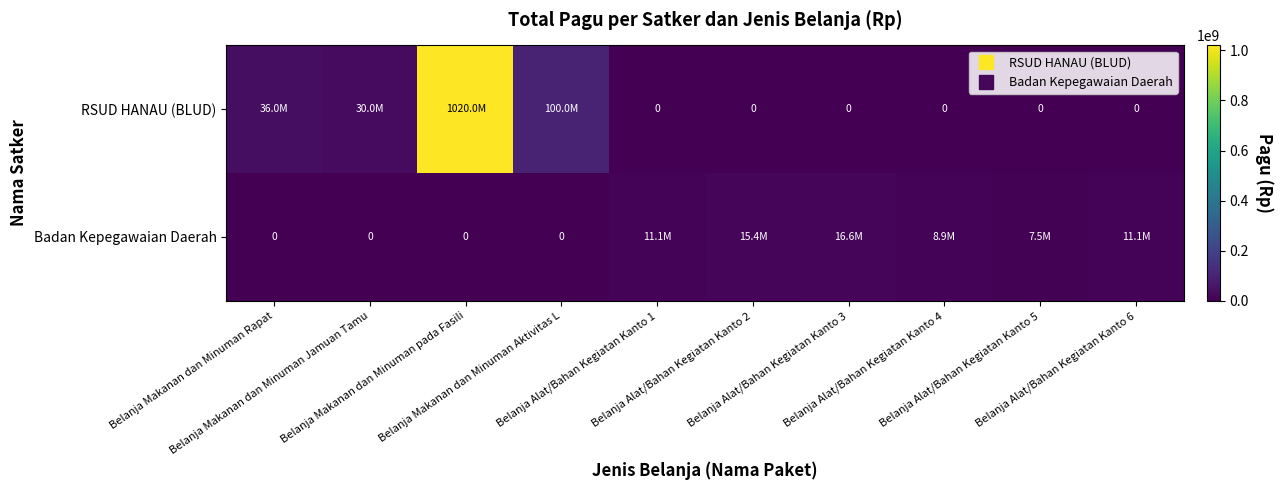

How many values in Badan Kepegawaian Daerah are above zero?

6